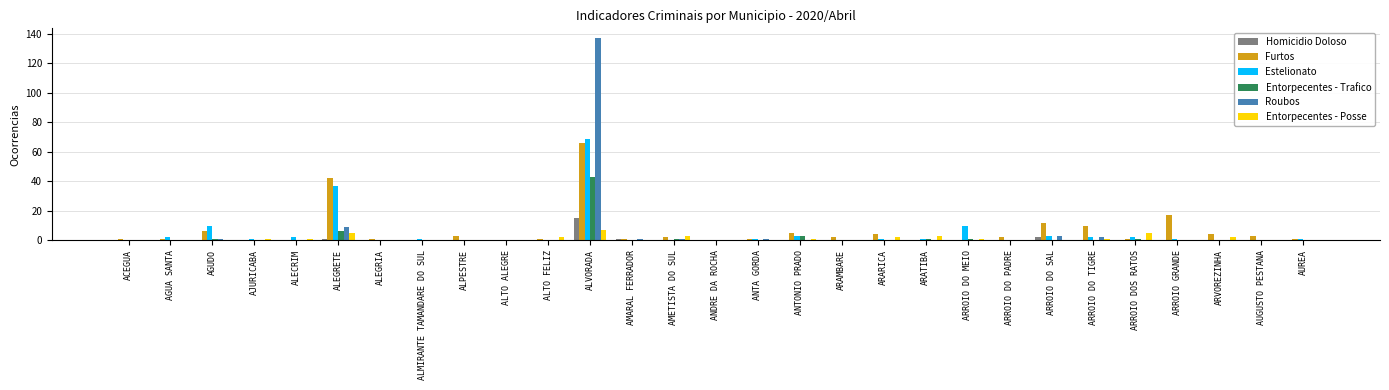

What is the spread (max minus min) of values at ALMIRANTE TAMANDARE DO SUL?

1